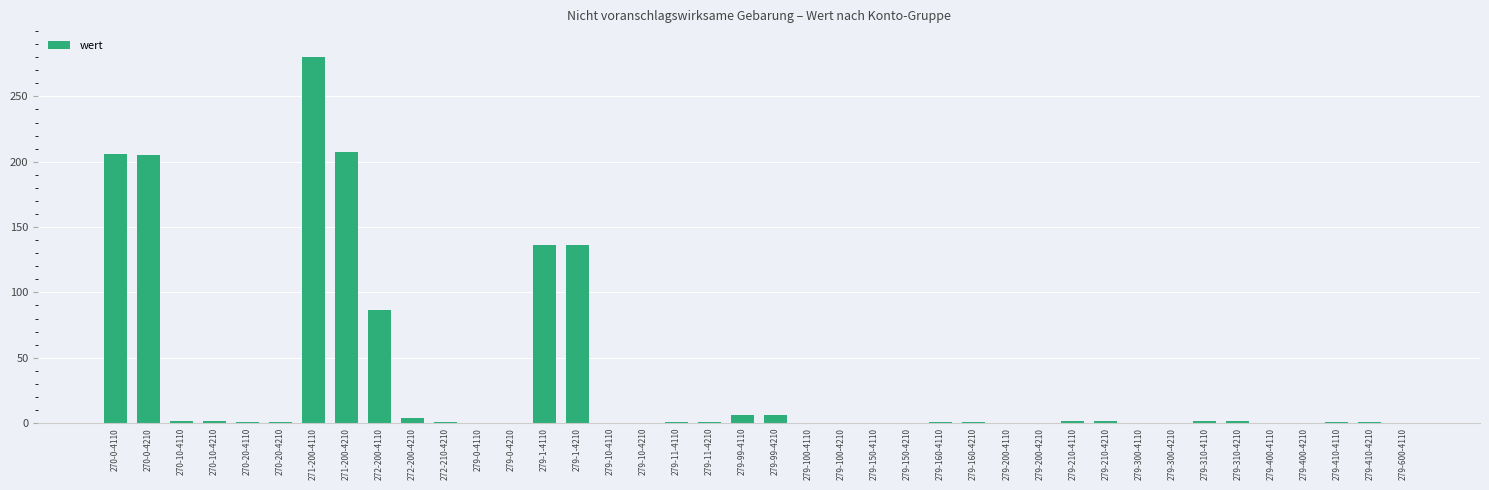

What is the sum of all values?

1292.3